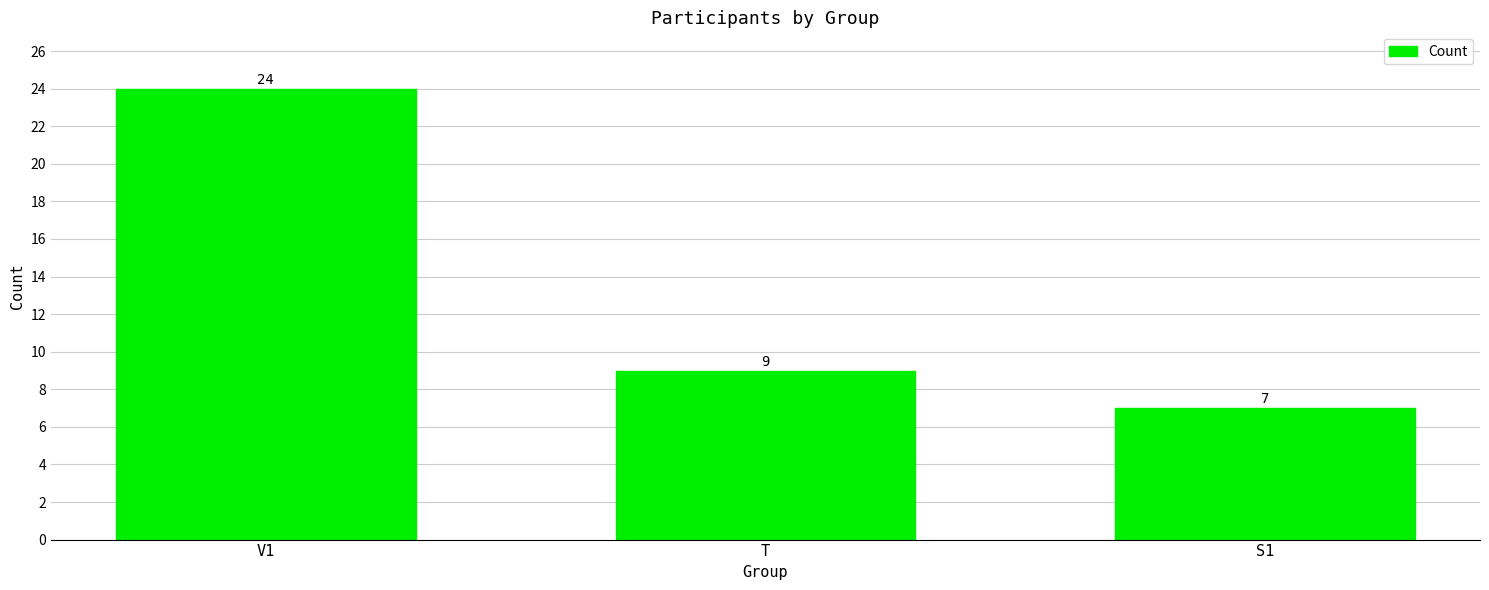

At which label is the value closest to 15?

T